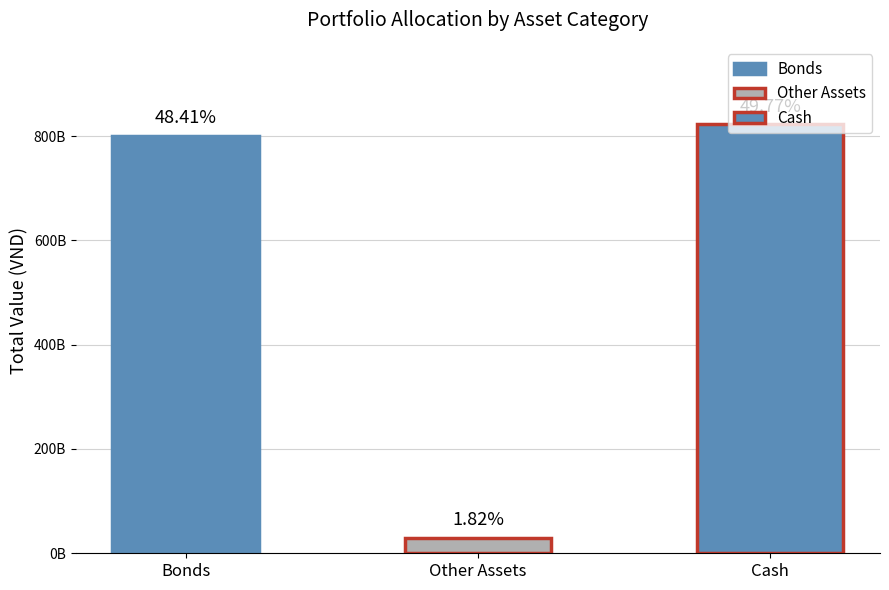

True or false: the data shows 800485242966 at Bonds.

True